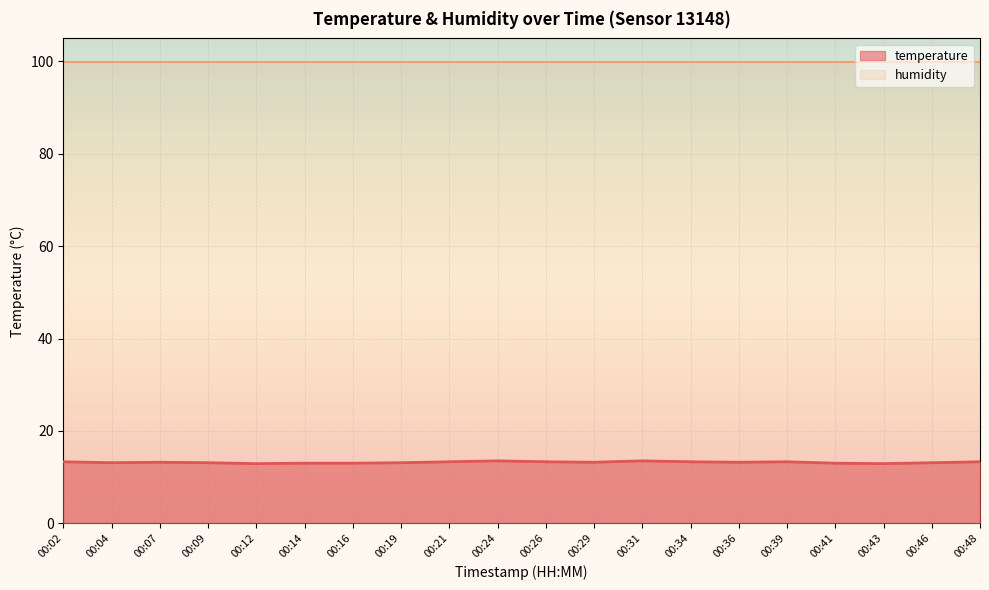

List the labels in order of value, largest first.

00:24, 00:31, 00:02, 00:21, 00:26, 00:34, 00:39, 00:48, 00:07, 00:29, 00:36, 00:04, 00:09, 00:19, 00:46, 00:14, 00:16, 00:41, 00:12, 00:43